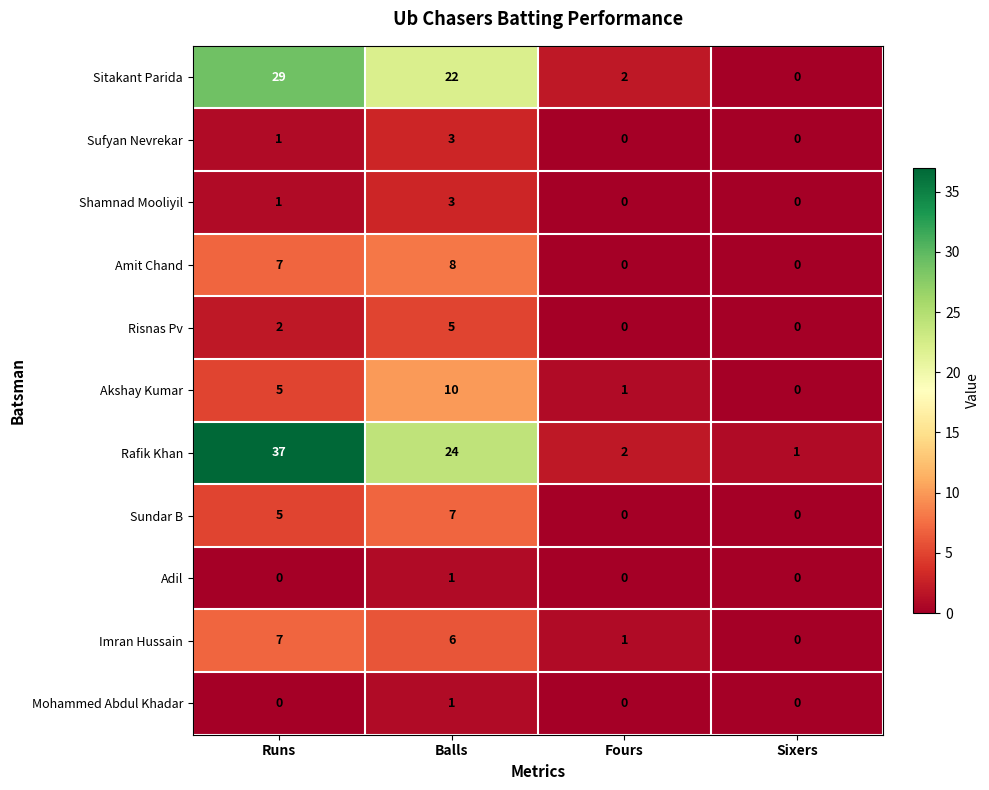

How many data points in Rafik Khan are less than 24?

2